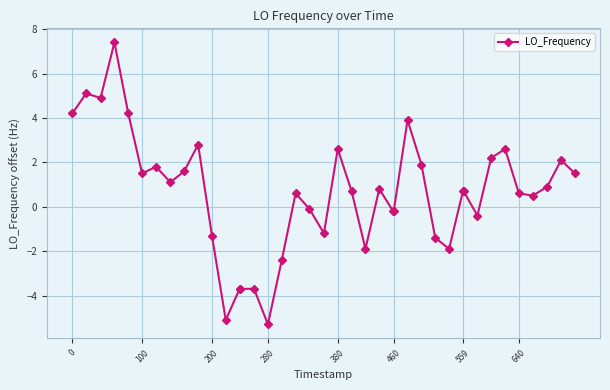

What is the value of the 23rd point from the left?

-1.9